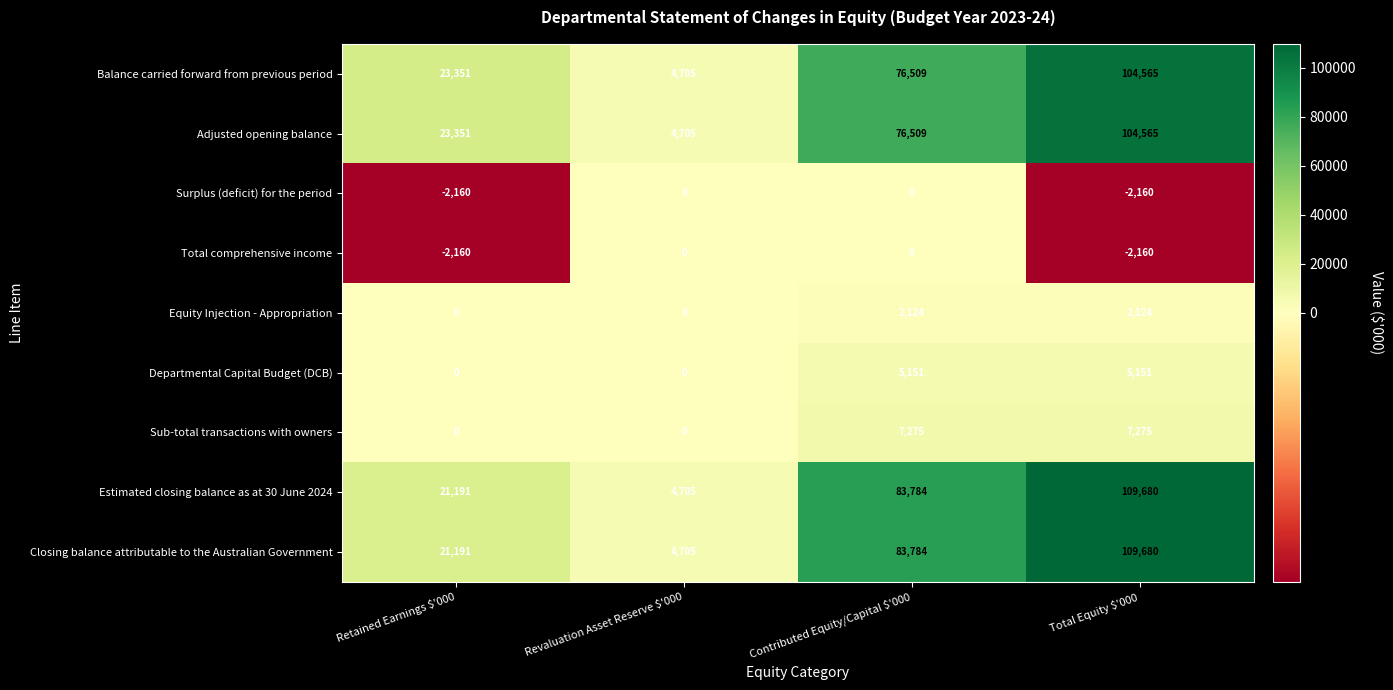

Count the number of data series in this chart.

9